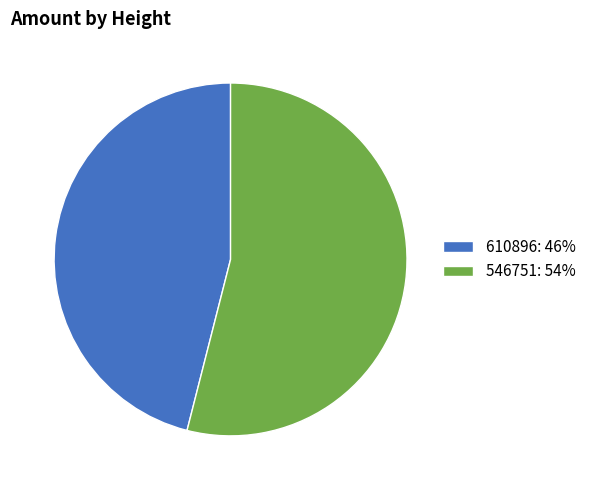

The 610896 slice represents 46% of the pie. True or false?

True